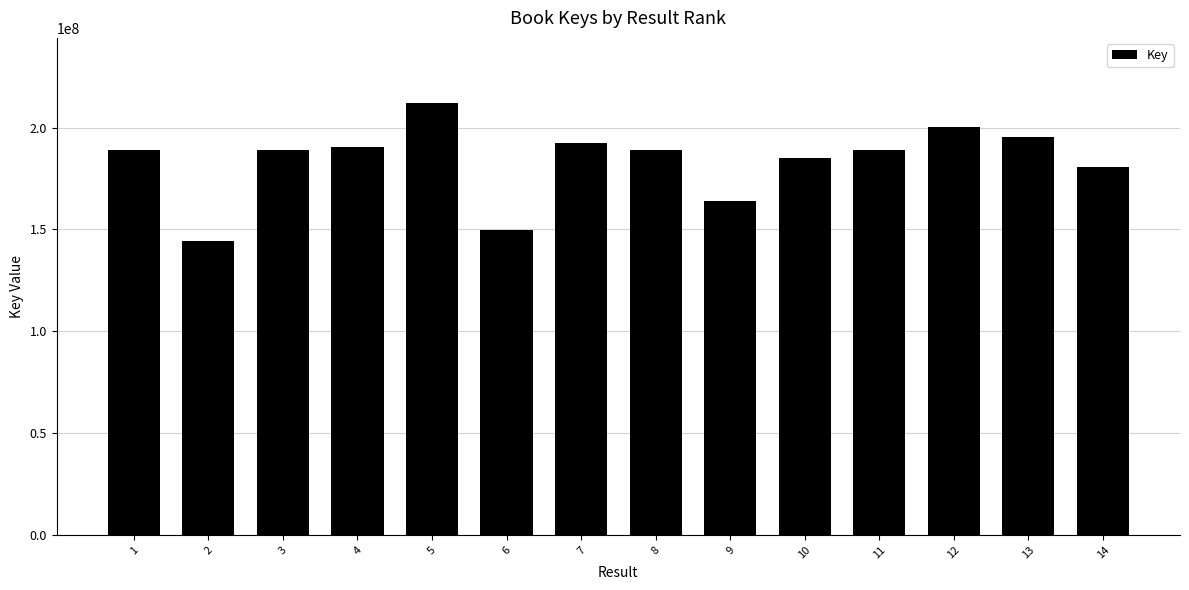

What is the minimum value shown in the chart?

144490789